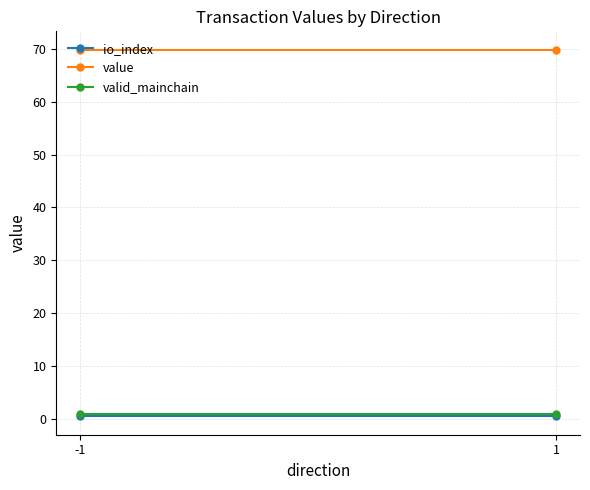

What is the sum of the valid_mainchain values at -1 and 1?

2.0